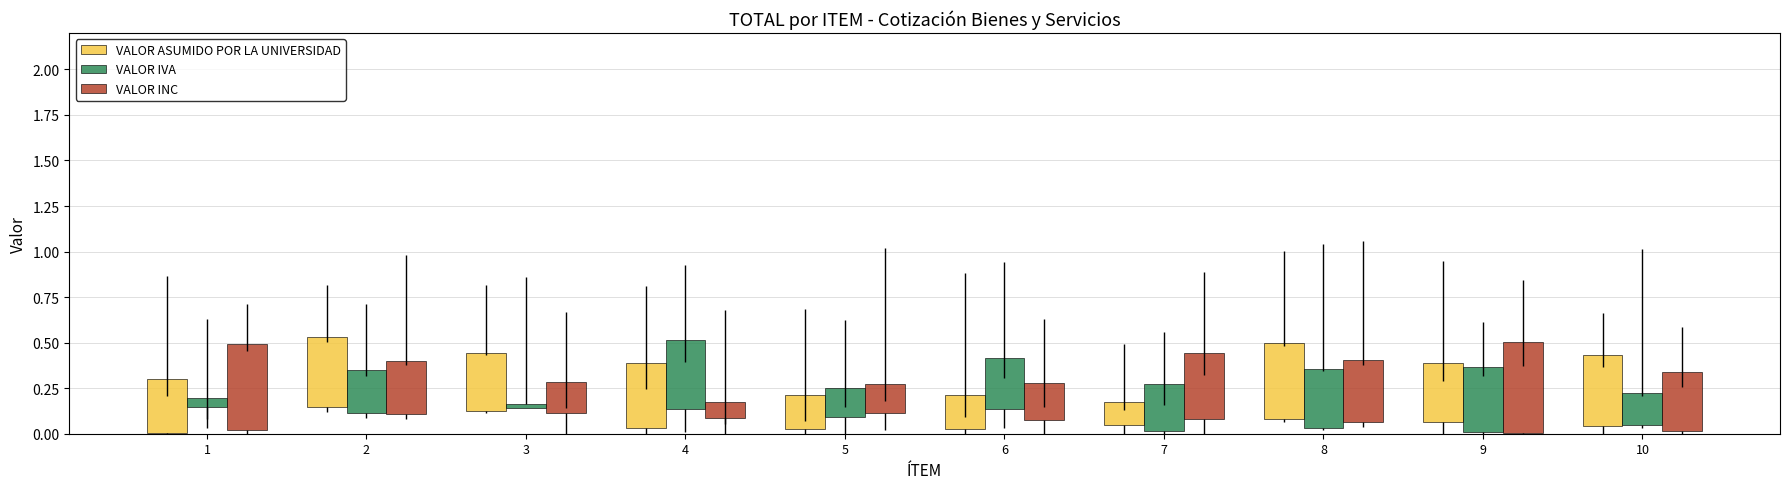

What is the average value of the VALOR ASUMIDO POR LA UNIVERSIDAD series?

0.3